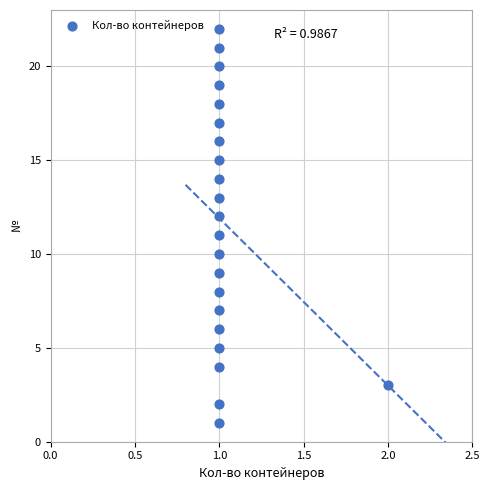

What is the range of Y values (max minus min)?

21